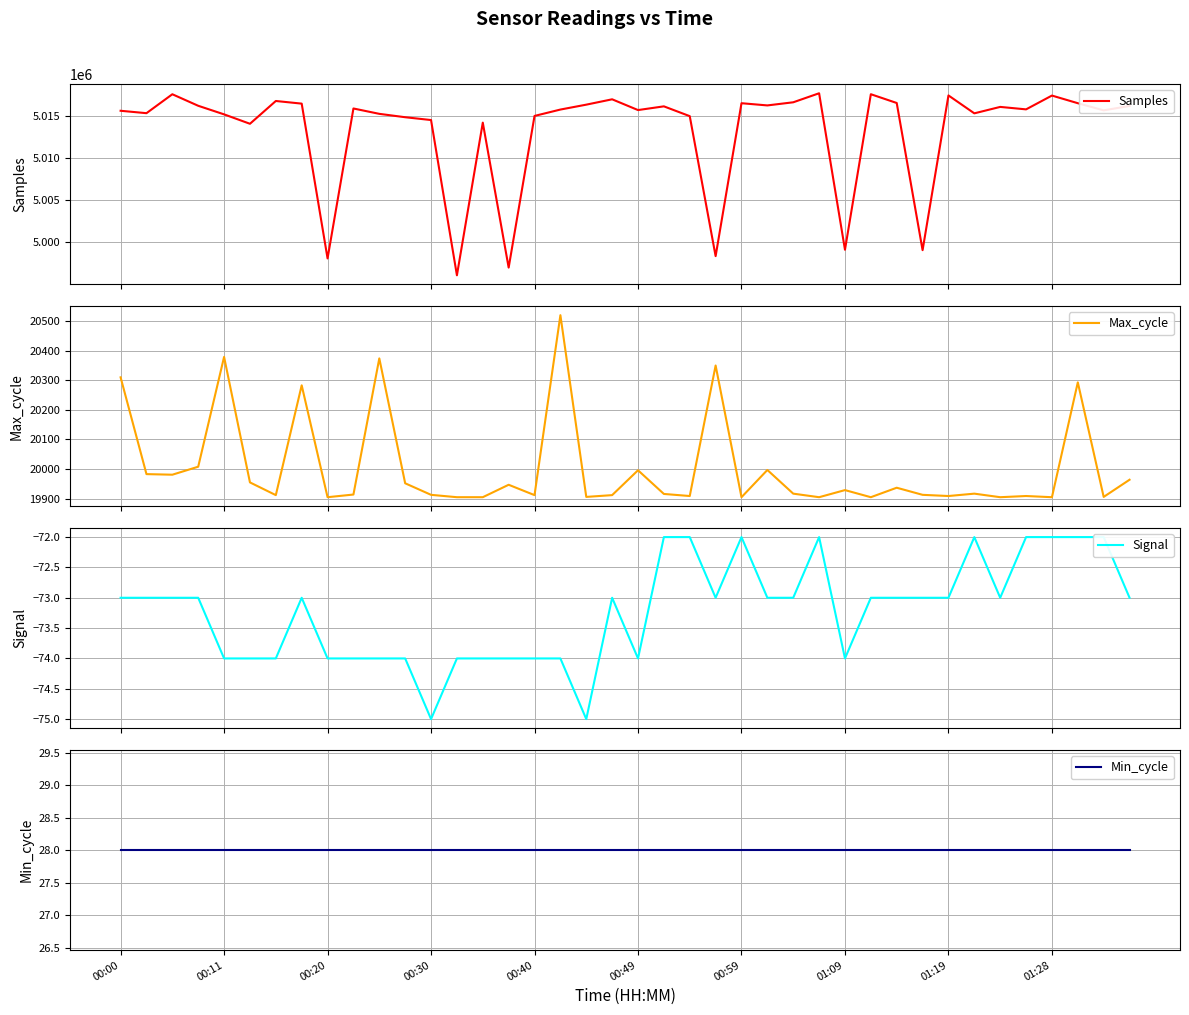

True or false: Min_cycle has a value of 15 at 30.

False